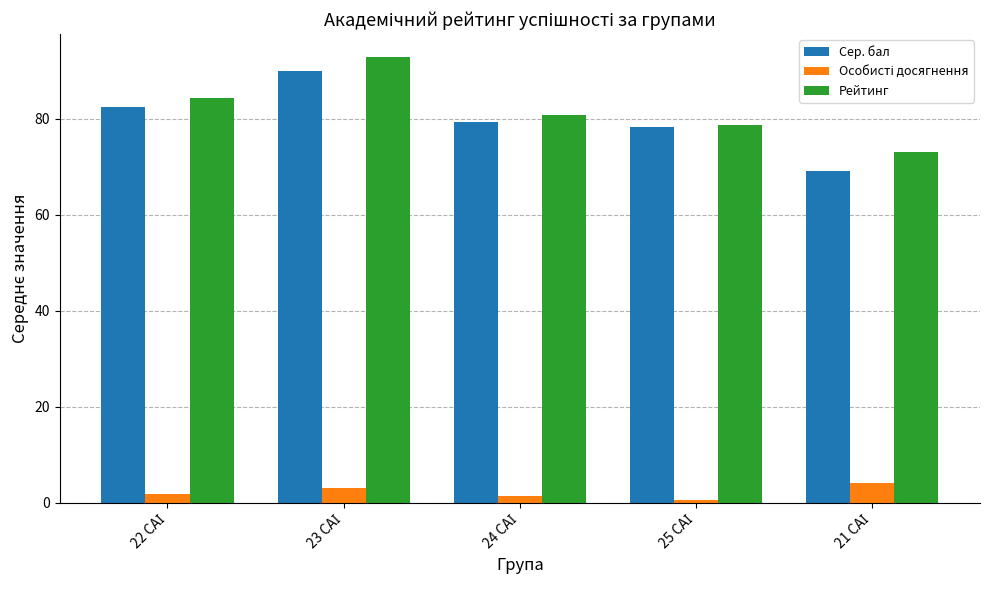

Which series has the widest spread of values?

Сер. бал